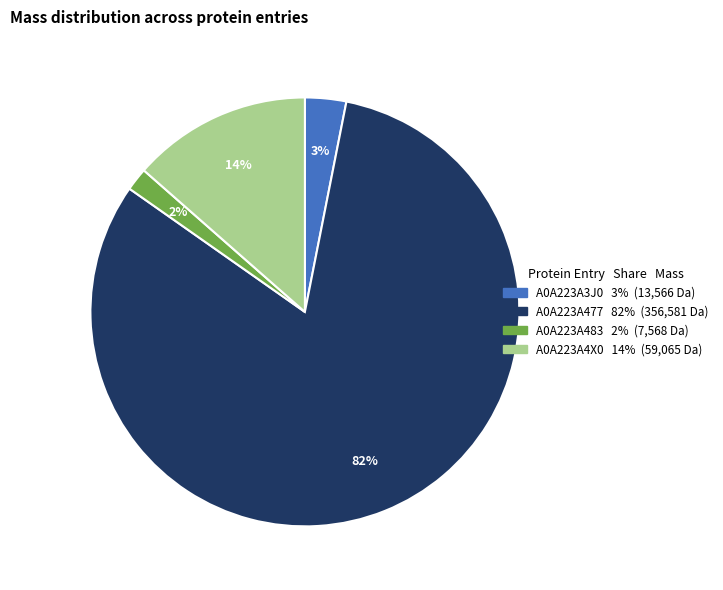

Is there a majority slice in this chart?

Yes